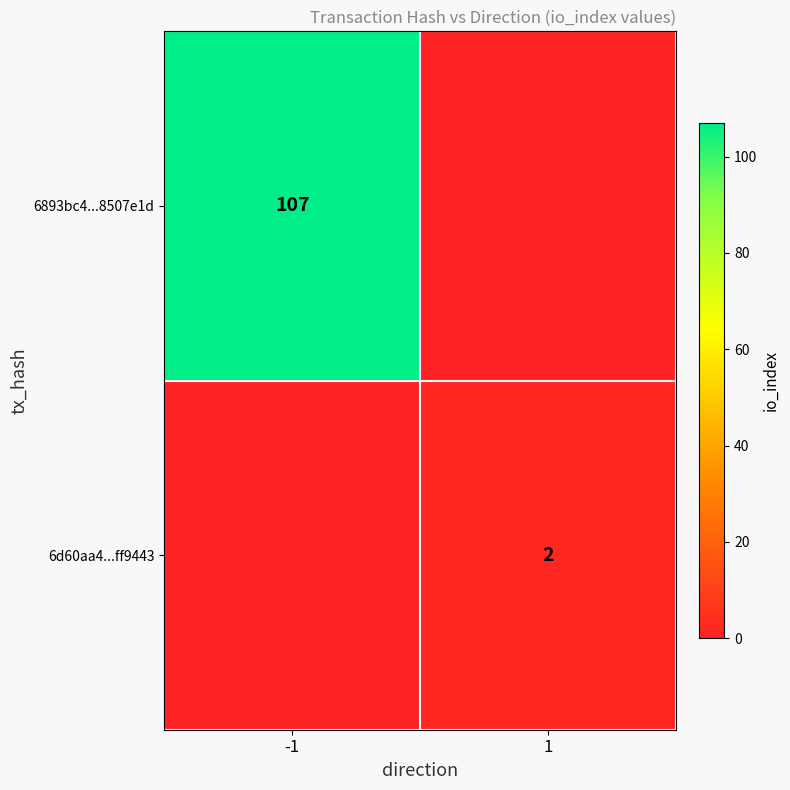

The 6893bc4...8507e1d series shows 31 at -1. True or false?

False